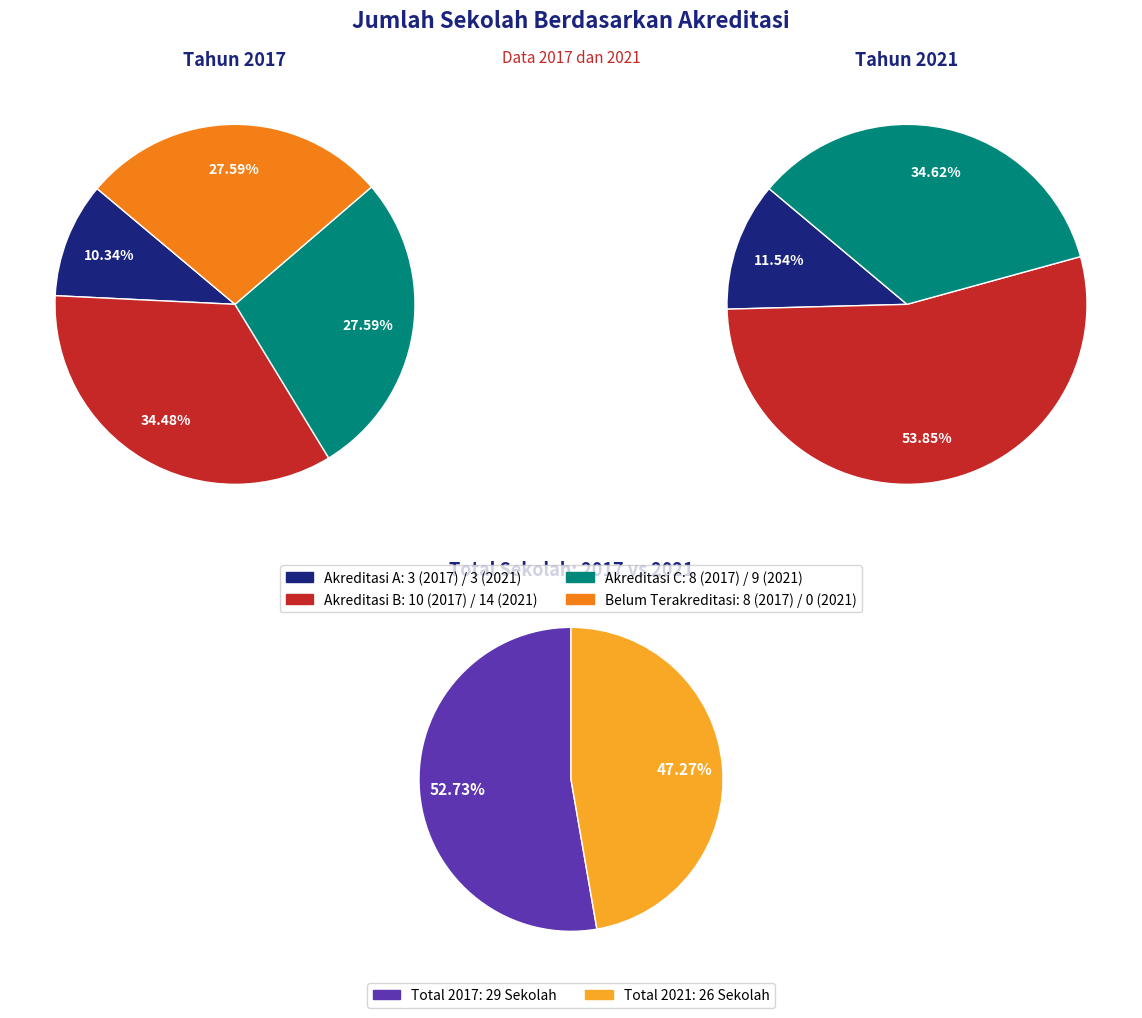

At Belum Terakreditasi, list the series in order from largest to smallest.

2017, 2021